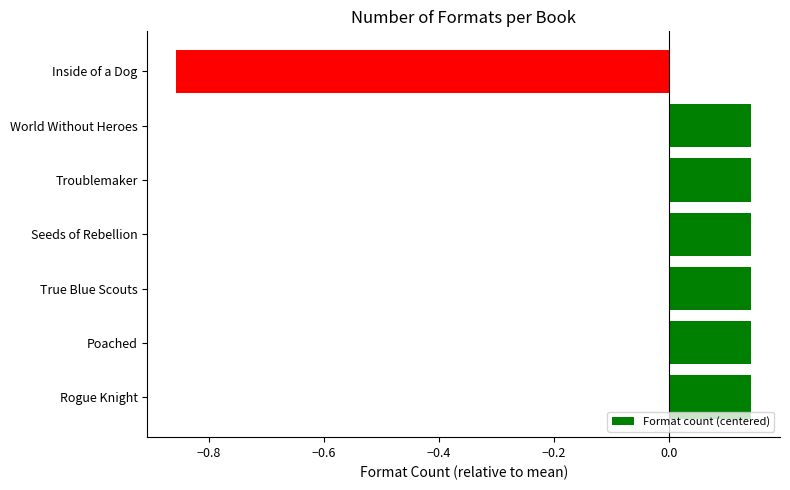

Is it true that the value at World Without Heroes is 0.2?

False